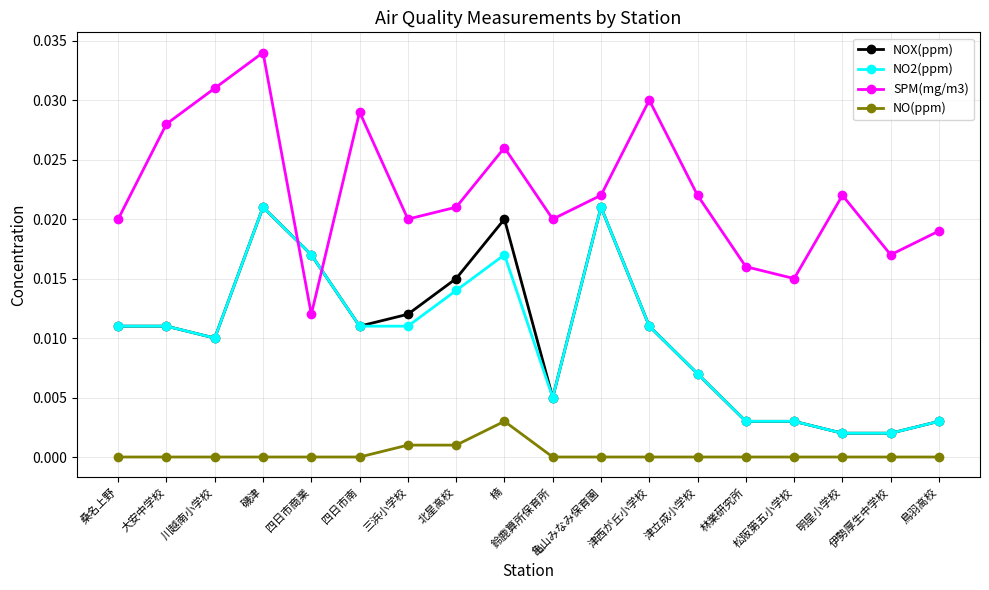

How many SPM(mg/m3) values are between 0 and 1?

18